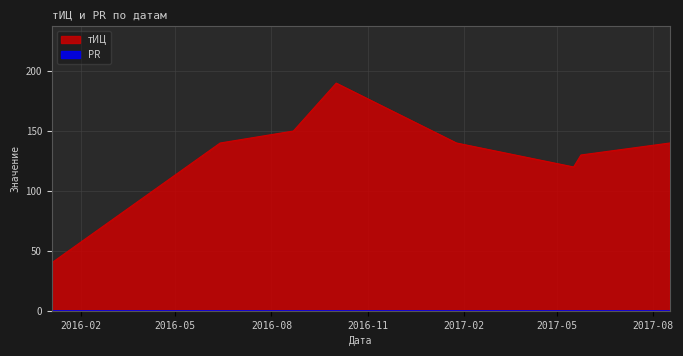

Reading left to right, what are all the values shown in this chart?

2016-01-04=40	2016-06-13=140	2016-08-22=150	2016-10-02=190	2017-01-25=140	2017-05-17=120	2017-05-24=130	2017-08-17=140